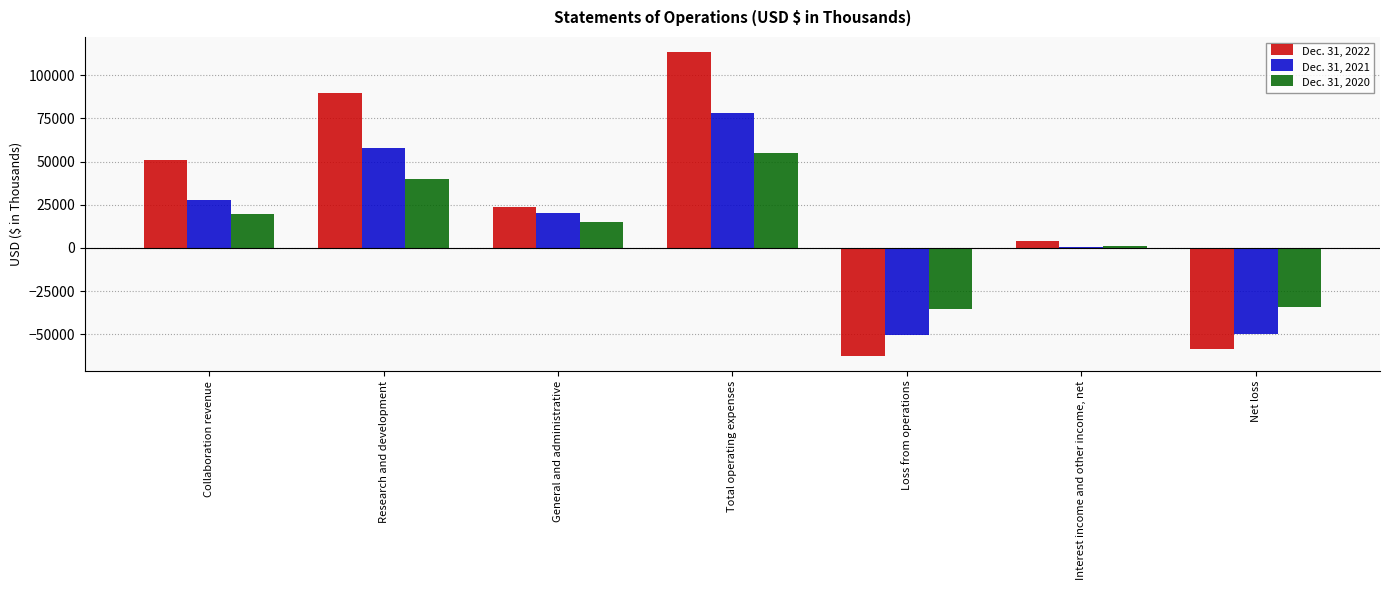

Which series changed the most between Collaboration revenue and Research and development?

Dec. 31, 2022